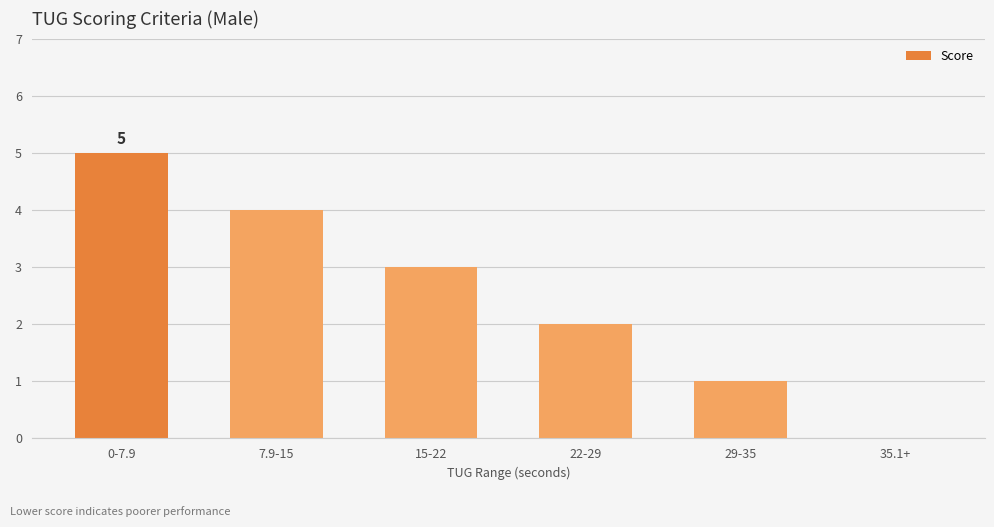

How many series are shown in this chart?

1